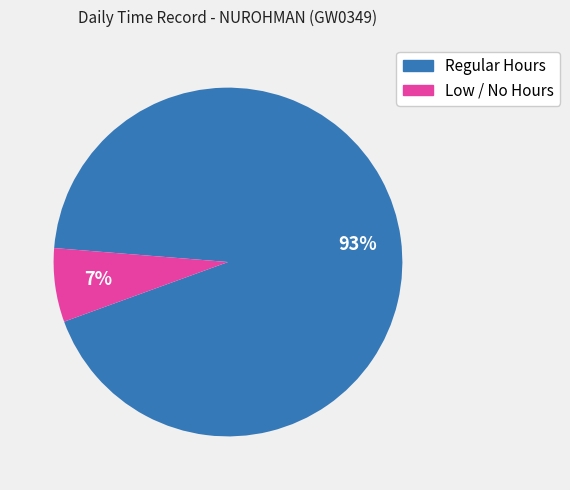

To the nearest percent, what is the difference between the largest and smallest slice percentages?

86%